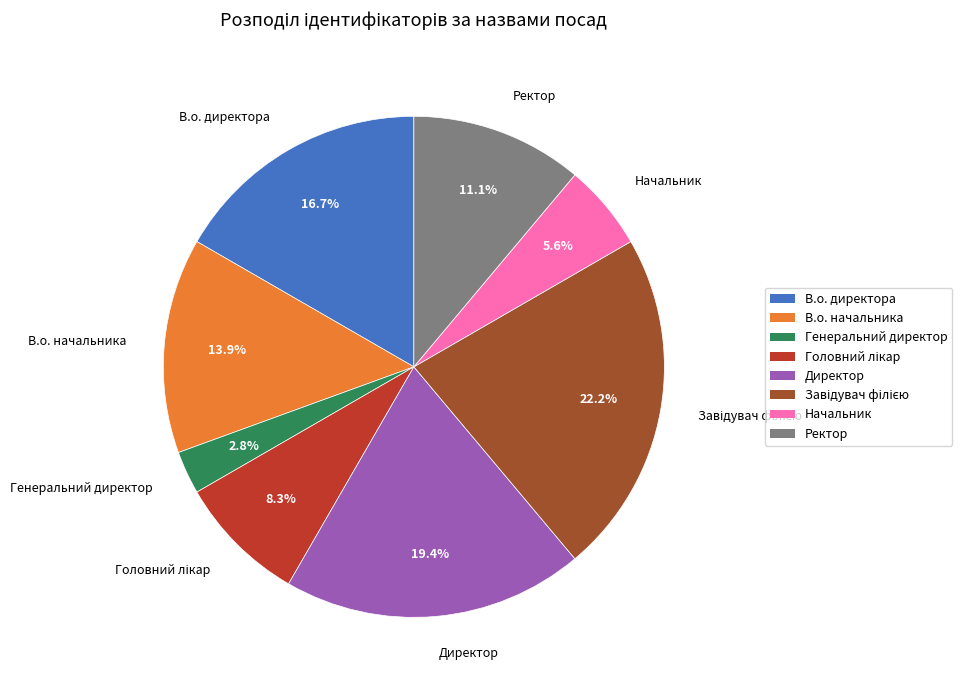

Which category has the smallest portion of the pie?

Генеральний директор